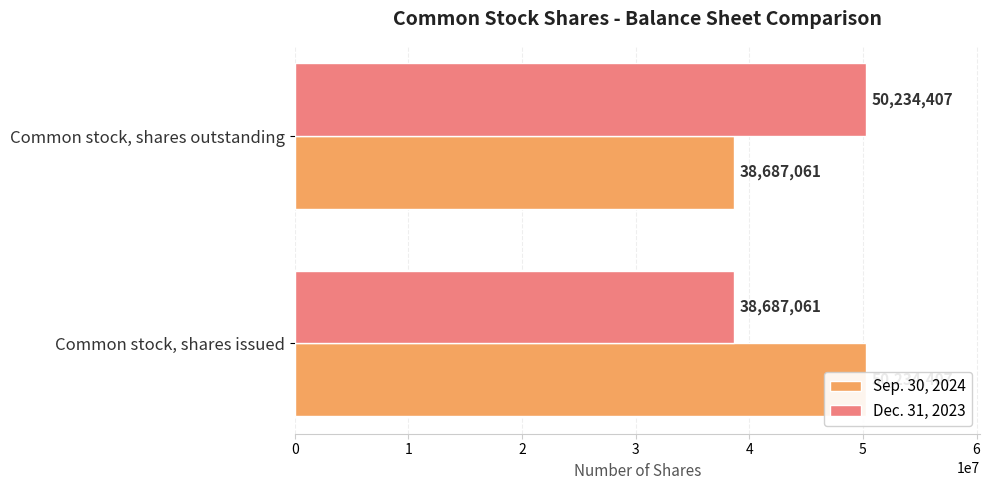

What is the difference between the highest and lowest values at 0?

11547346